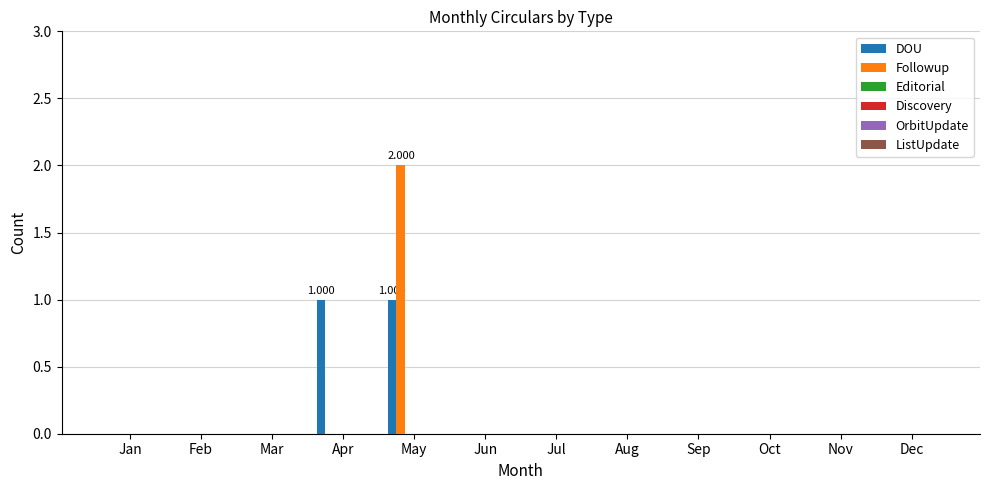

Count the number of categories in the chart.

12